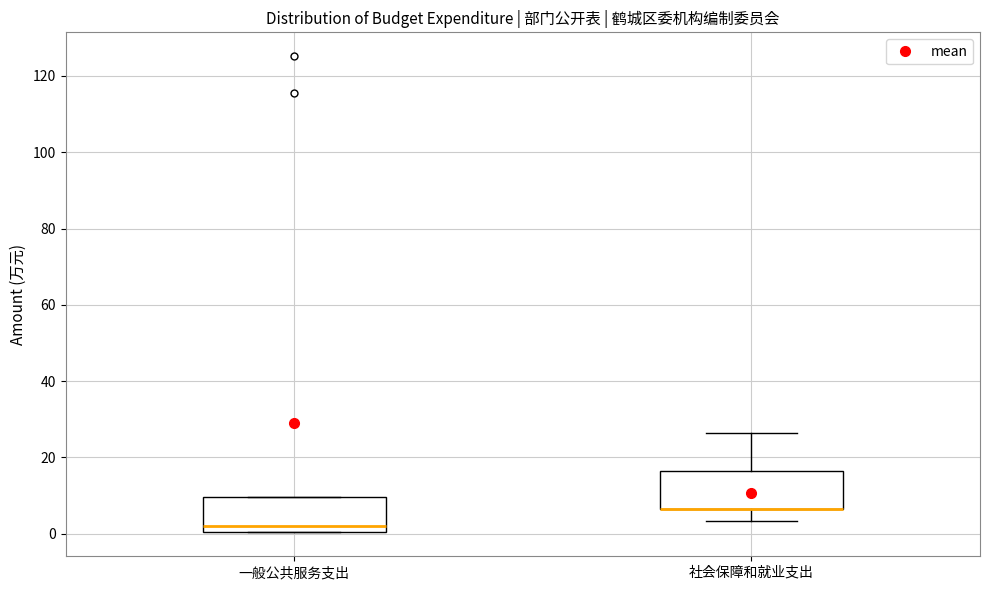

Reading left to right, read every box against the y-axis: the position of its median line, the range the box covers, and the ends of its whiskers. The values are not printed on the chart, so give them approximately, as read against the axis.

一般公共服务支出: median 2, box 0 to 10, whiskers 0 to 10
社会保障和就业支出: median 6 (drawn on the box's lower edge), box 6 to 16, whiskers 4 to 26